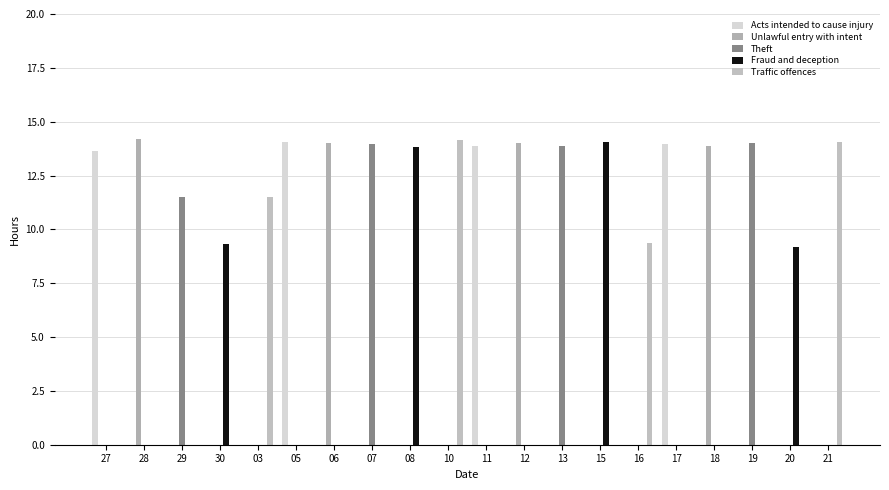

The value of Acts intended to cause injury at 29 is 0.0. True or false?

True